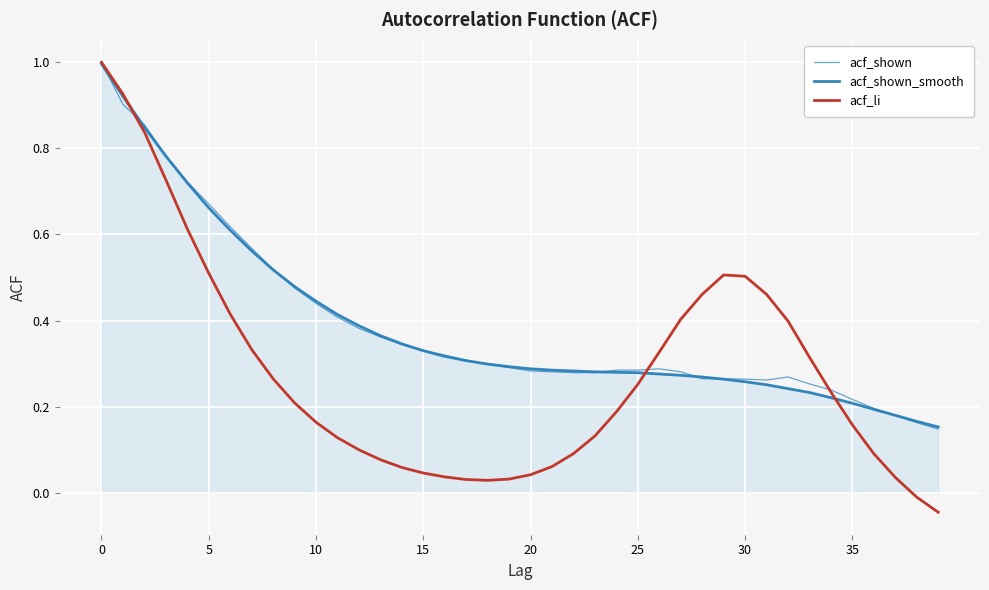

How many categories are shown in the chart?

40